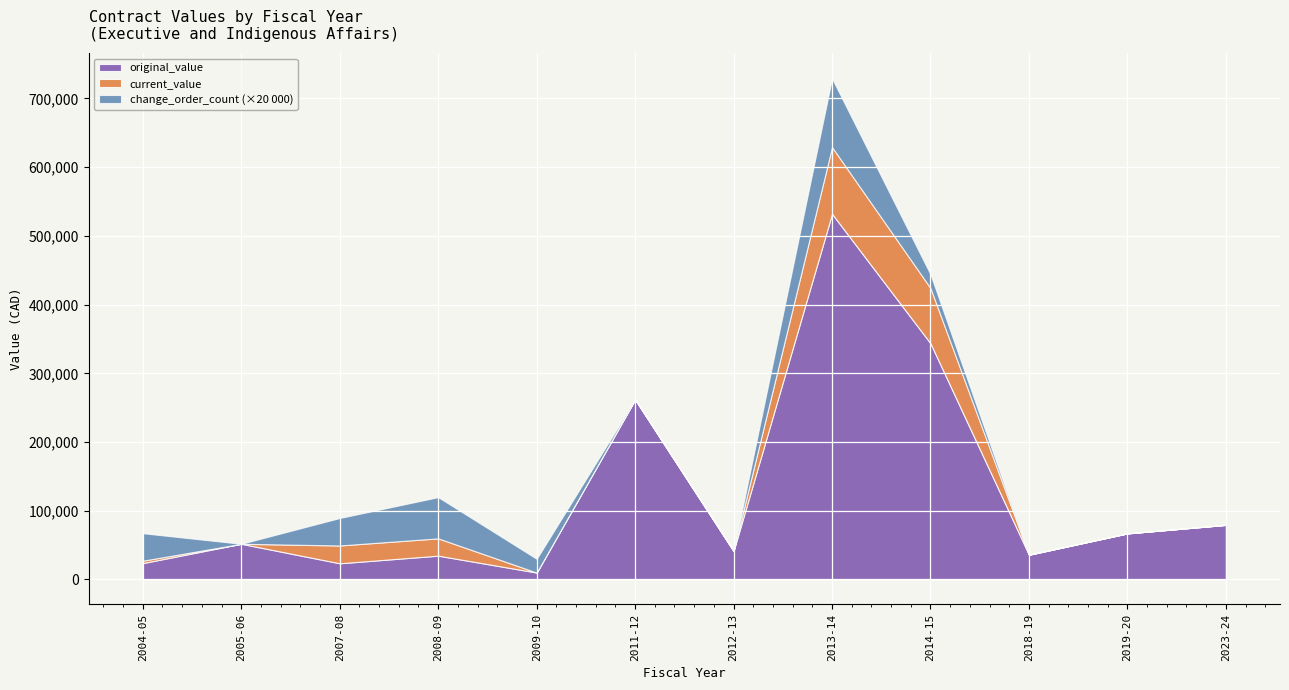

Is it true that change_order_count equals 1.8 at 2013-14?

False